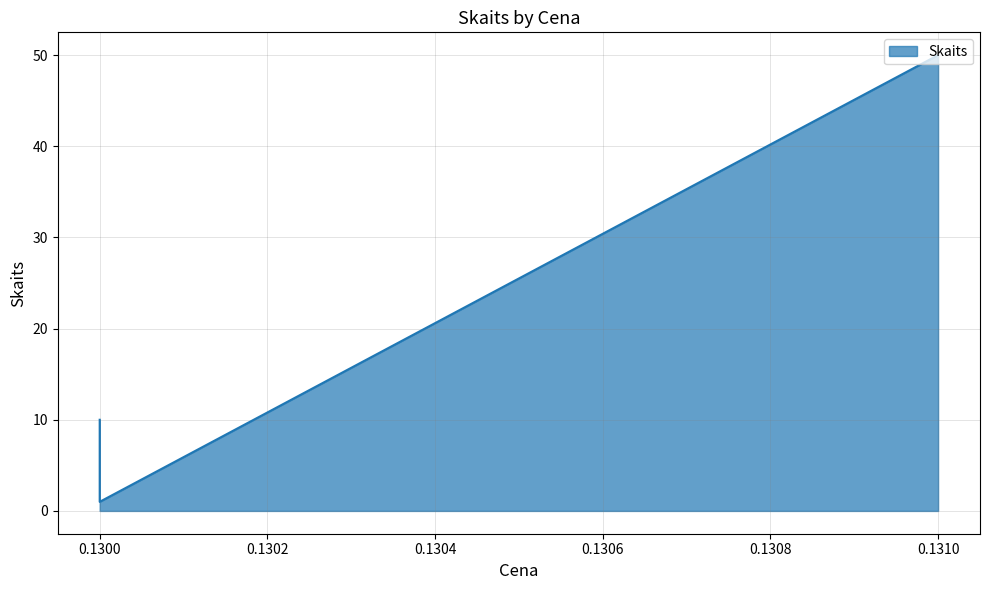

How many values are below 10?

1